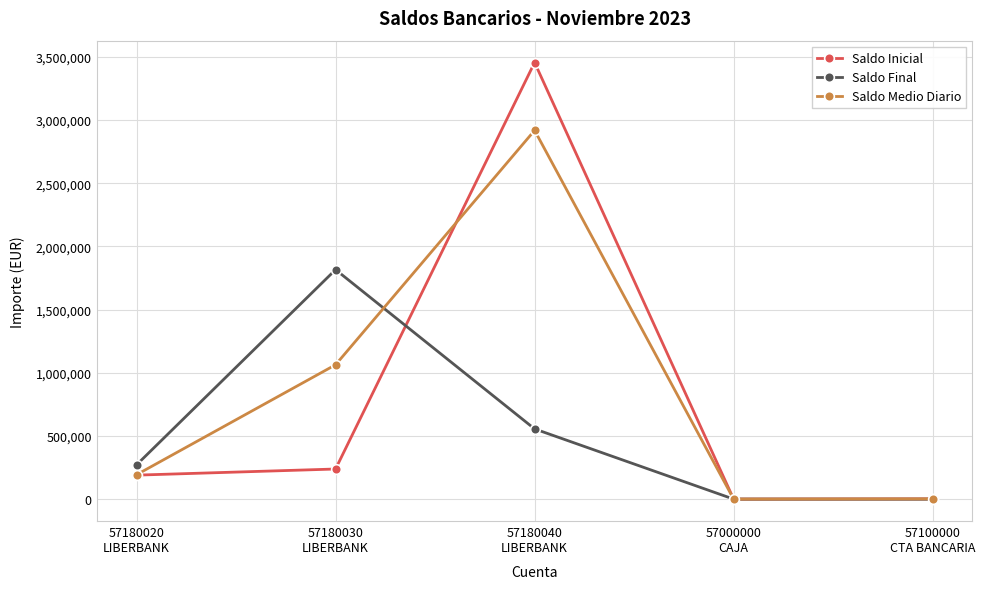

Where is Saldo Inicial nearest to the value 1728474?

57180030
LIBERBANK